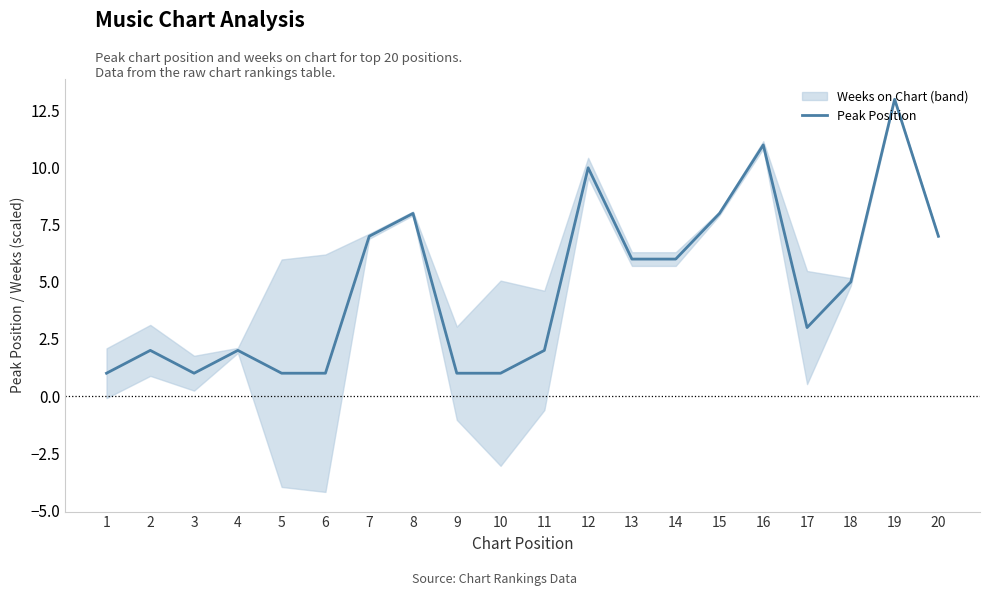

The value at 4 is 2. True or false?

True